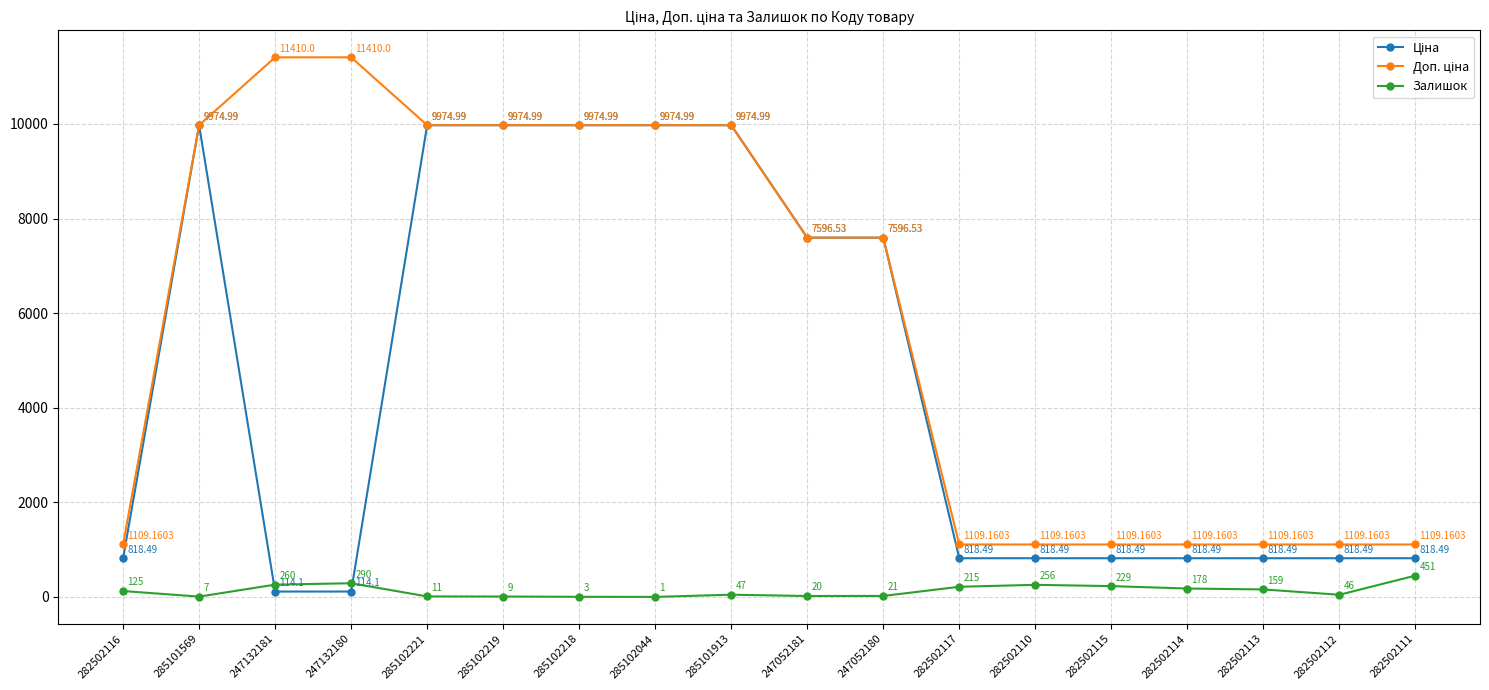

Rank the categories by Залишок value from highest to lowest.

282502111, 247132180, 247132181, 282502110, 282502115, 282502117, 282502114, 282502113, 282502116, 285101913, 282502112, 247052180, 247052181, 285102221, 285102219, 285101569, 285102218, 285102044